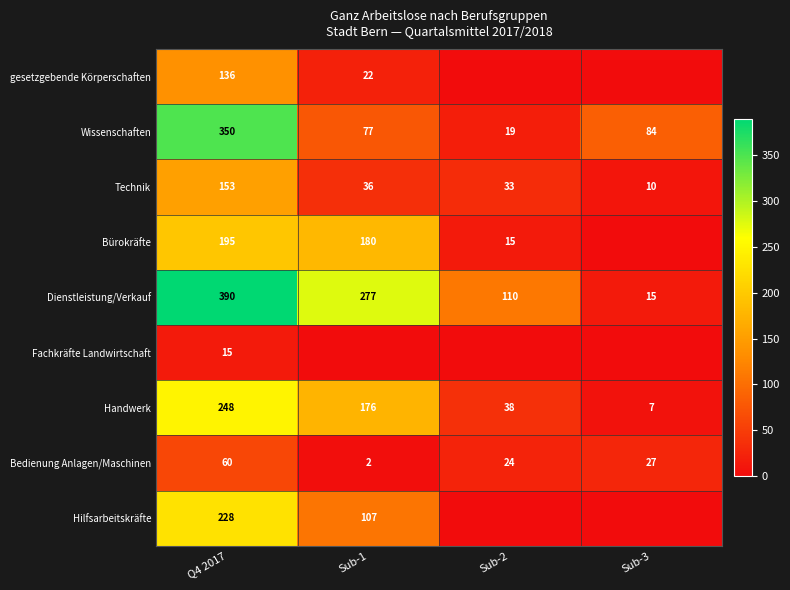

Is the value of Handwerk at Q4 2017 greater than the value of Bürokräfte at Q4 2017?

Yes